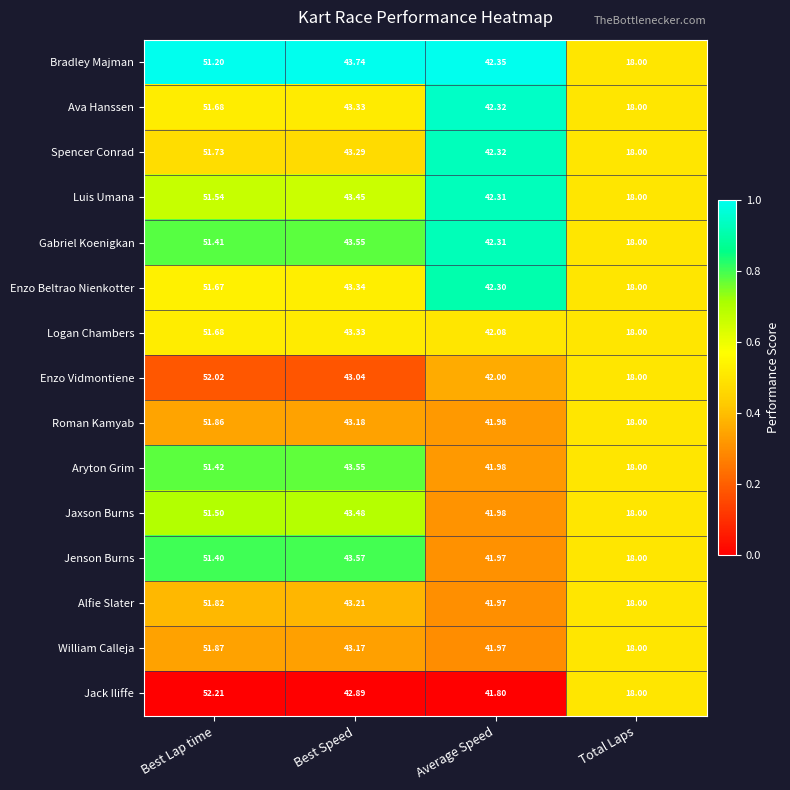

Which series has the widest spread of values?

Jack Iliffe